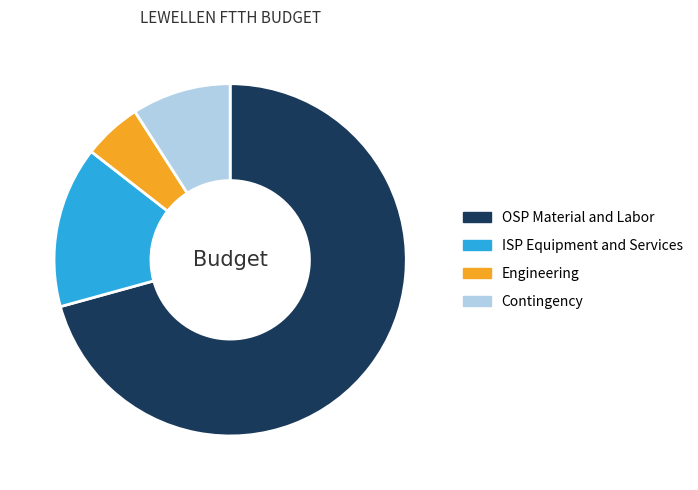

Which slice is the smallest?

Engineering